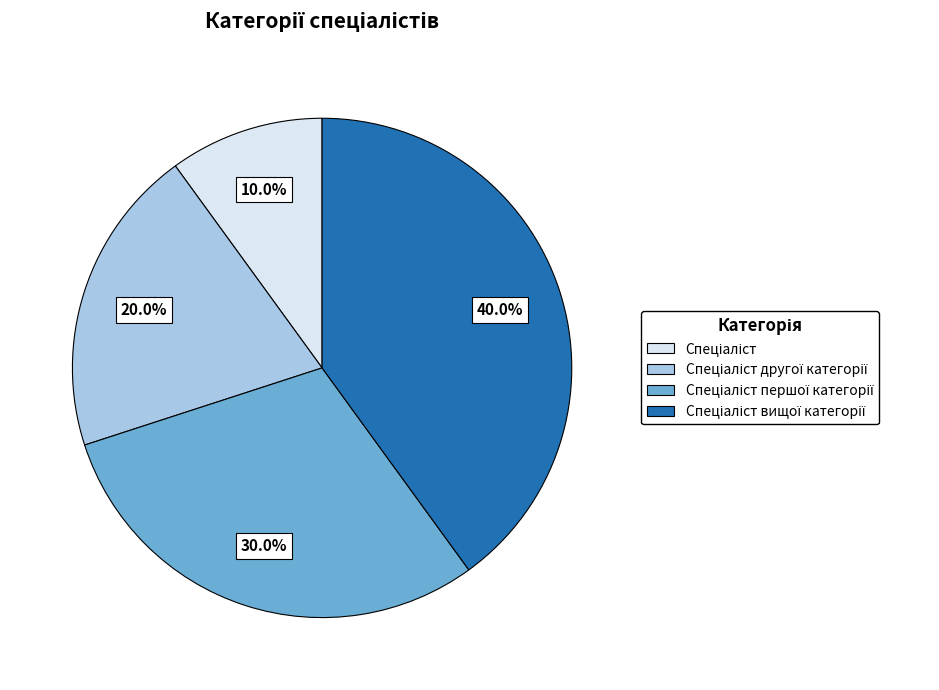

Does any single category account for the majority?

No